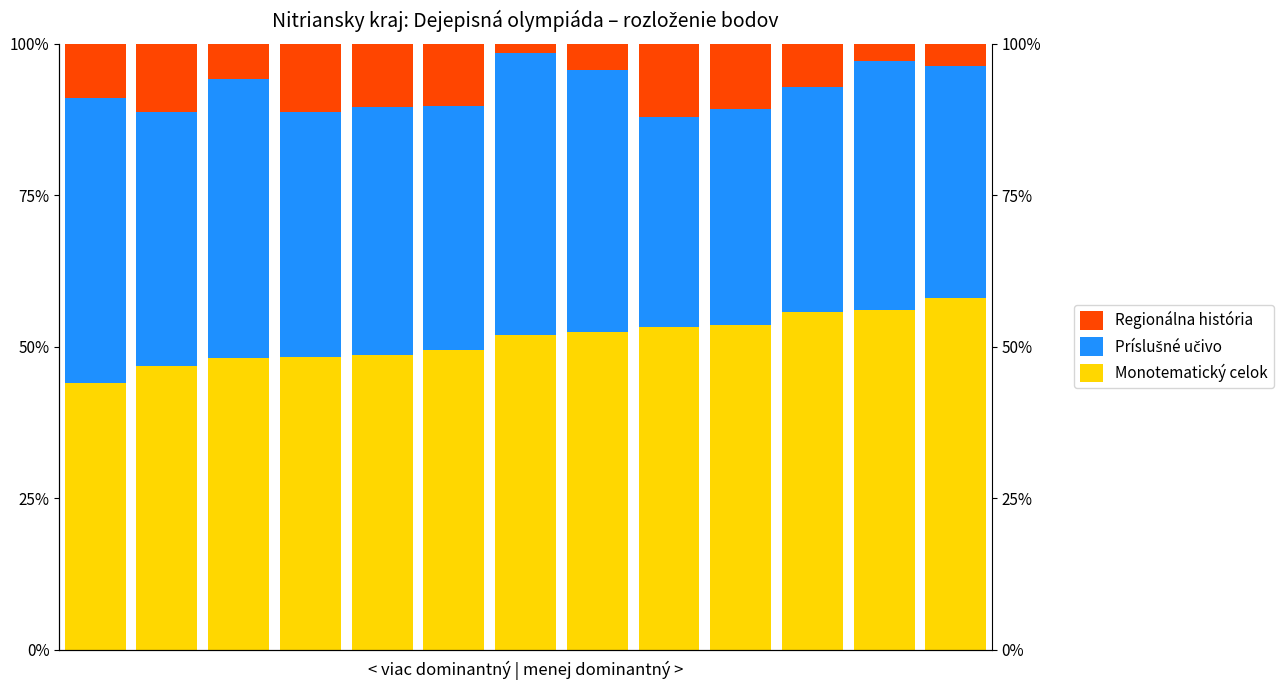

How many groups of bars are there?

13